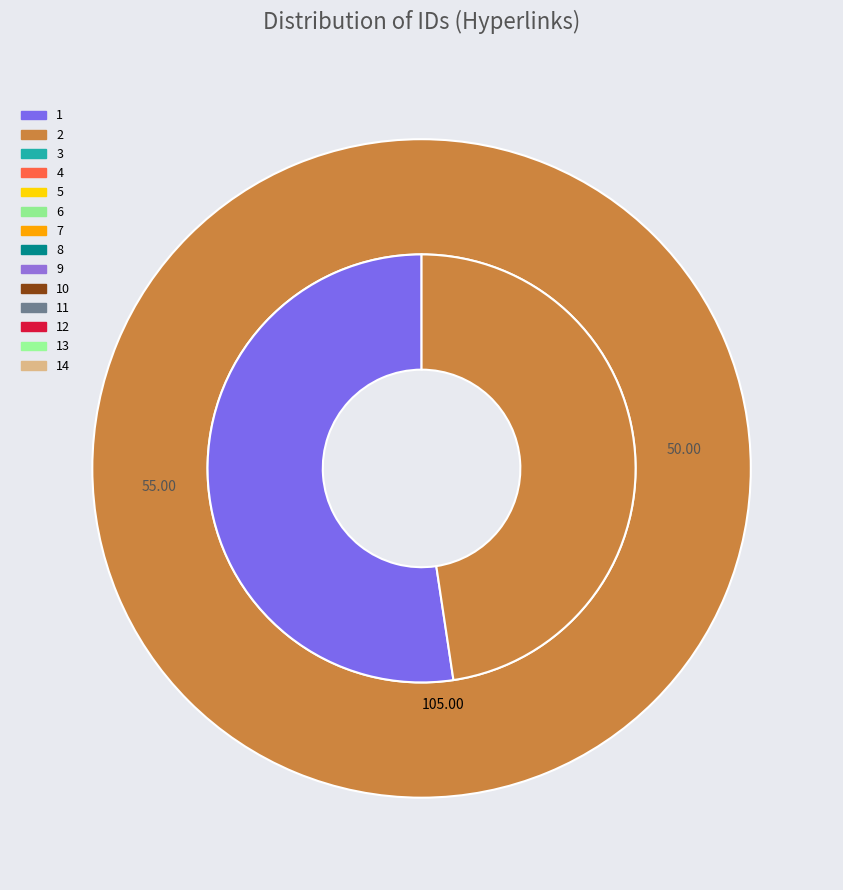

Between 7 and 13, which is larger?

13